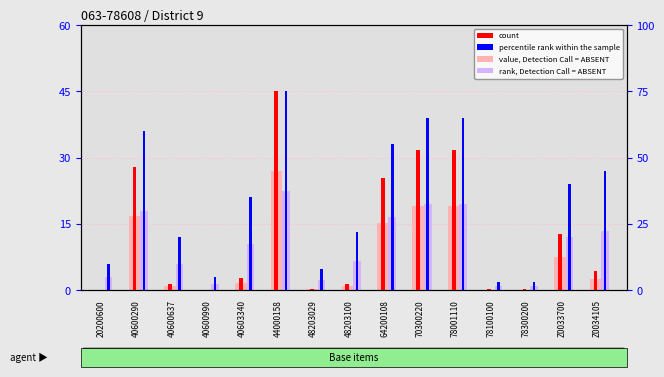

What is the value of the percentile rank within the sample bar at the 11th from the left?

39.0